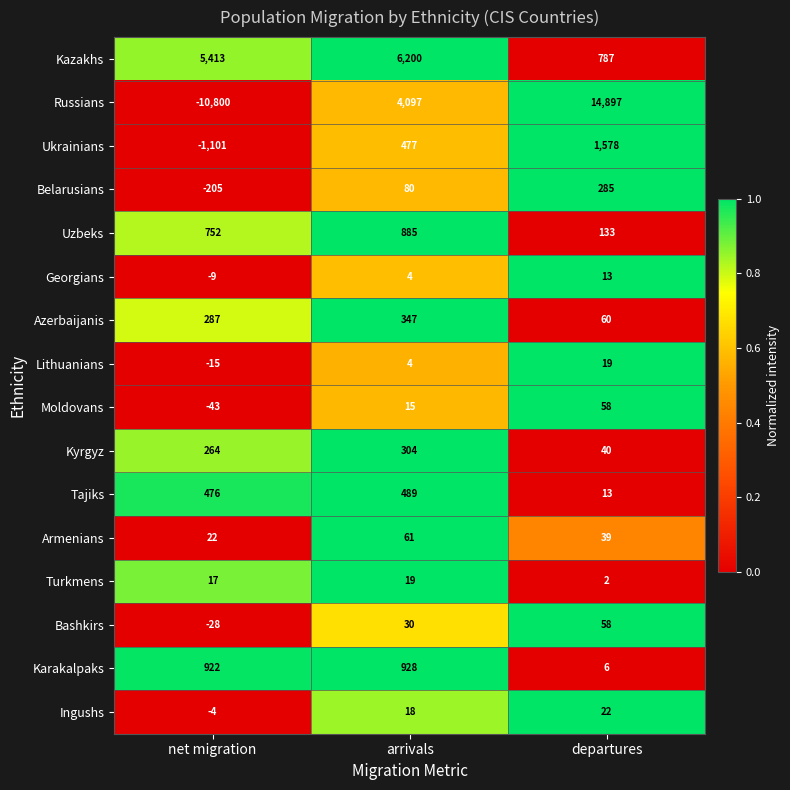

Which label corresponds to the smallest value in the chart?

net migration